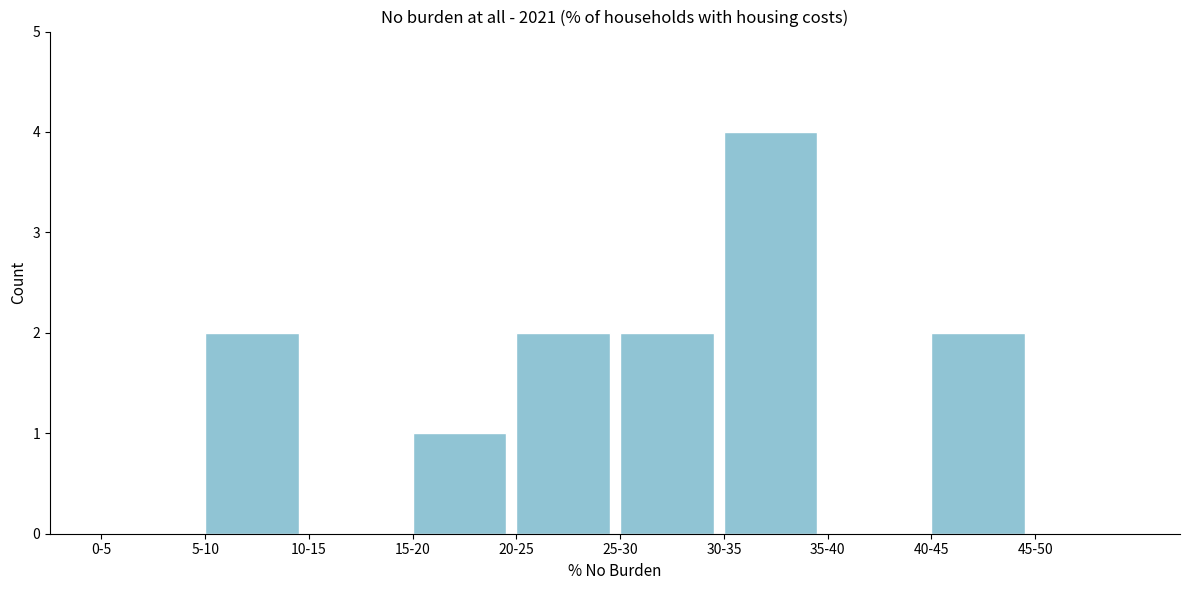

Reading left to right, what are all the values shown in this chart?

0-5=0	5-10=2	10-15=0	15-20=1	20-25=2	25-30=2	30-35=4	35-40=0	40-45=2	45-50=0